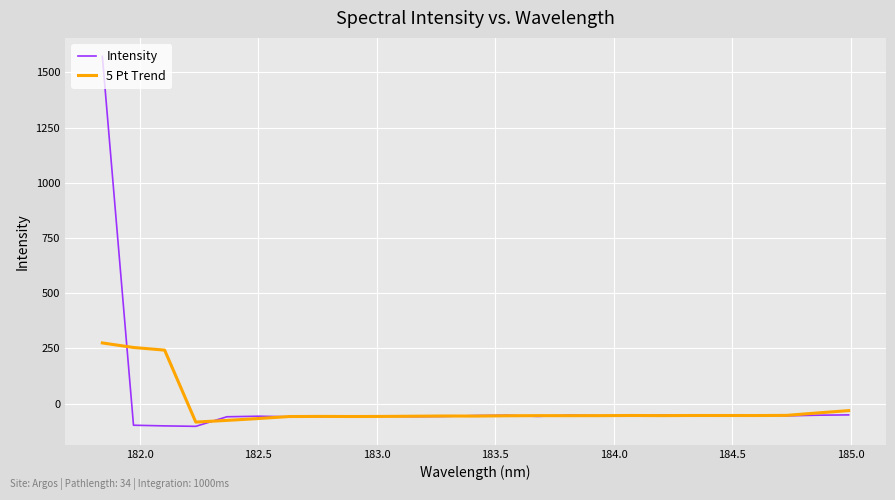

What is the greatest value displayed?

1572.1